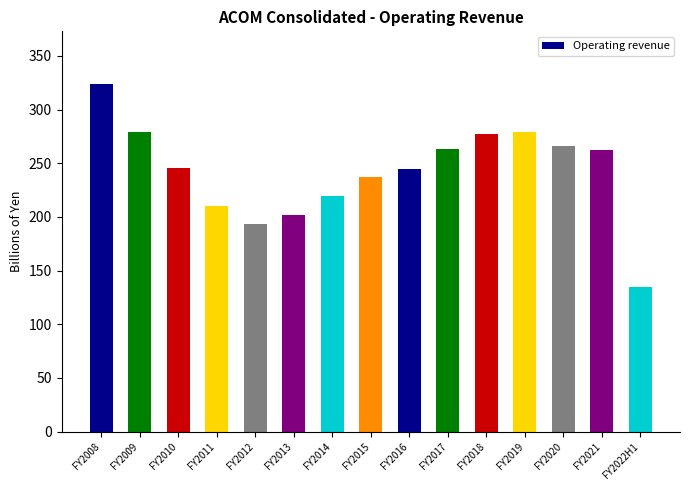

Approximately how many times larger is the value at FY2012 compared to FY2022H1?

1.4